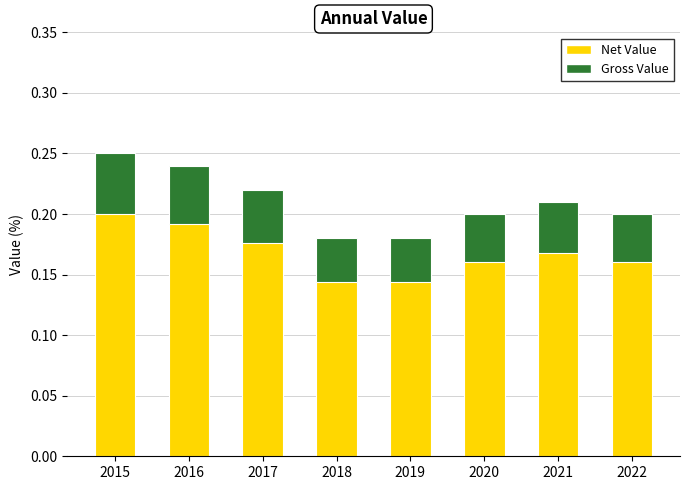

Which category has the highest value across all series?

2015